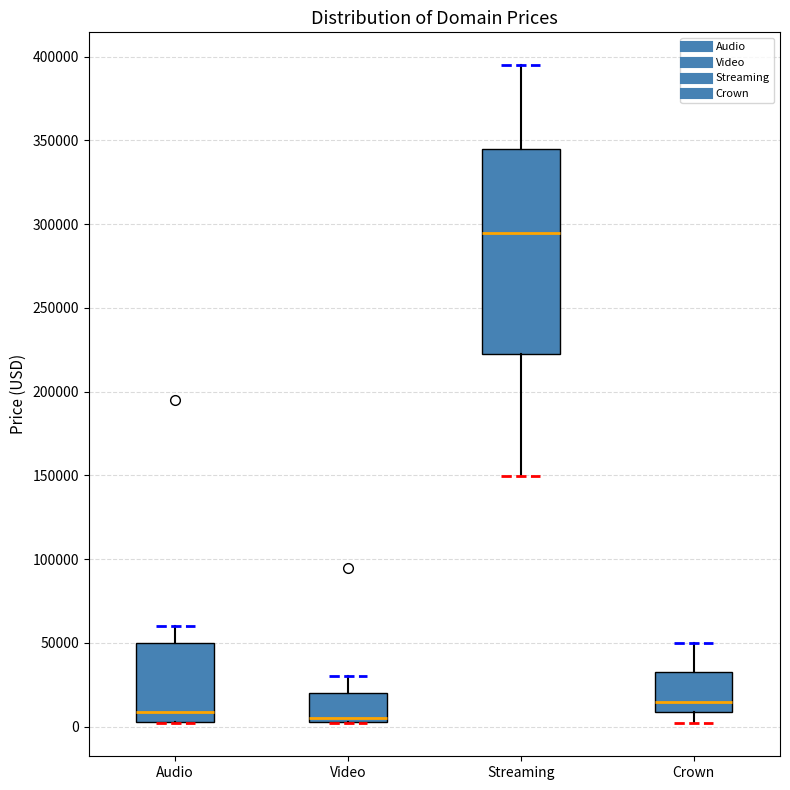

Reading left to right, transcribe this box plot: for each box, give where its median line is, the range the box spans, and where its two whiskers end, as read against the y-axis. The values are not printed on the chart, so give them approximately, as read against the axis.

Audio: median 10000, box 5000 to 50000, whiskers 0 to 60000
Video: median 5000 (just above the box's lower edge), box 5000 to 20000, whiskers 0 to 30000
Streaming: median 295000, box 220000 to 345000, whiskers 150000 to 395000
Crown: median 15000, box 10000 to 30000, whiskers 0 to 50000